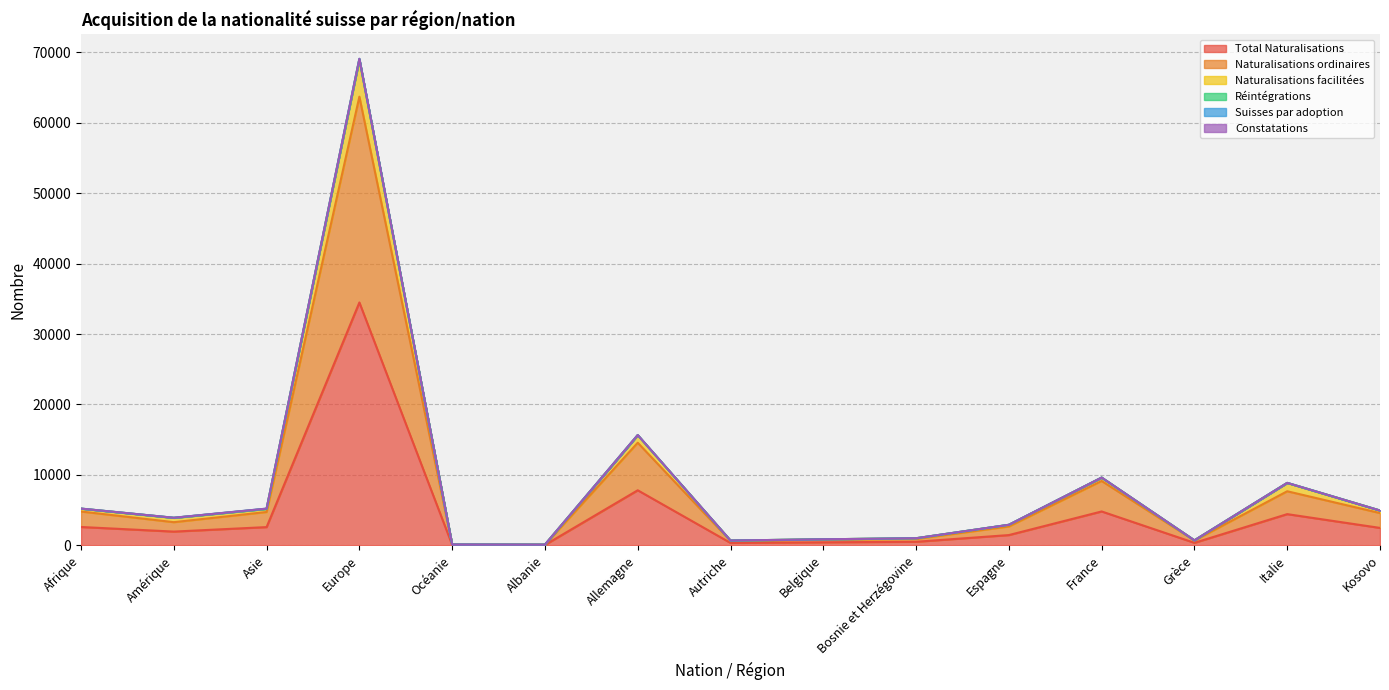

What is the minimum value shown in the chart?

49